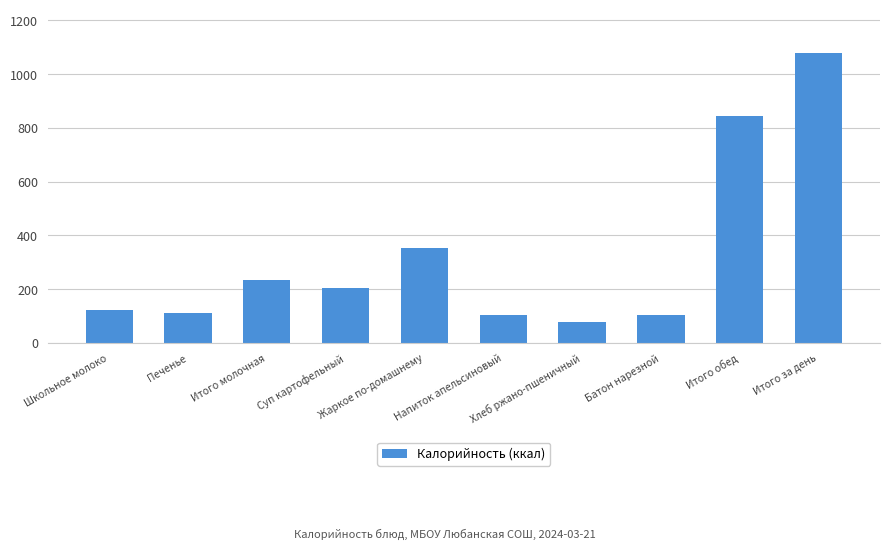

Which label corresponds to the smallest value in the chart?

Хлеб ржано-пшеничный